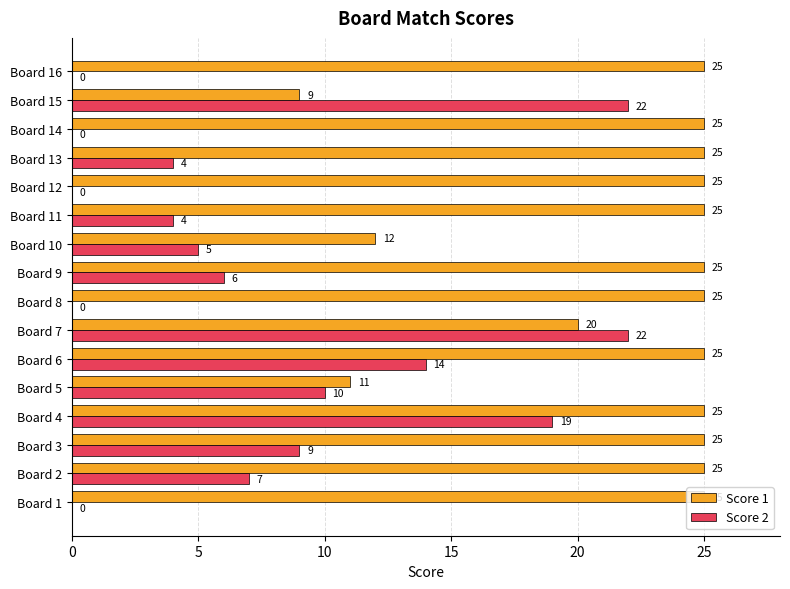

What is the approximate value of Score 2 at Board 7, to the nearest 10?

20